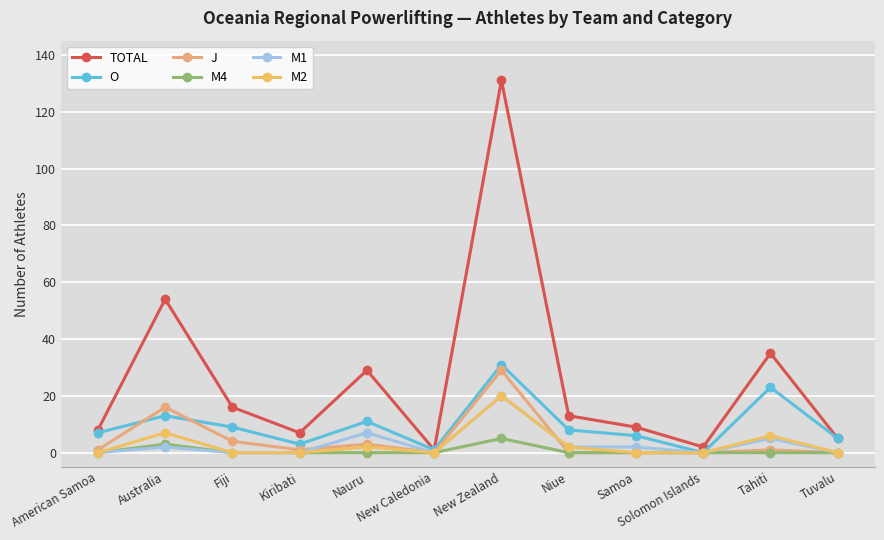

Which has a higher value, Australia or American Samoa?

Australia